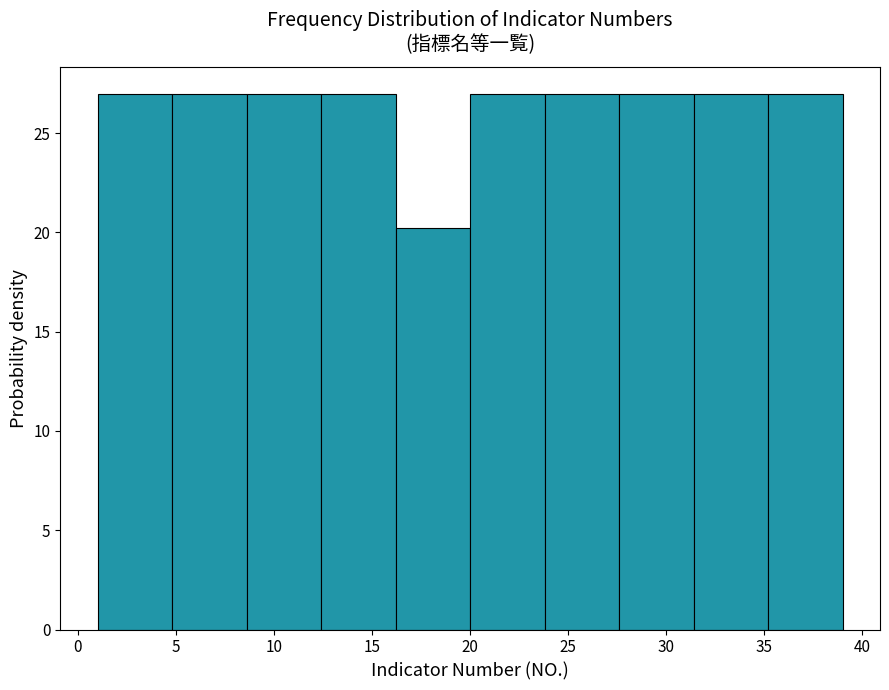

What is the height of the bar covering 16.2 to 20.0 on the x-axis? Neither the bar edges nor the heights are printed on the chart, so give them approximately, as read against the axes.

20